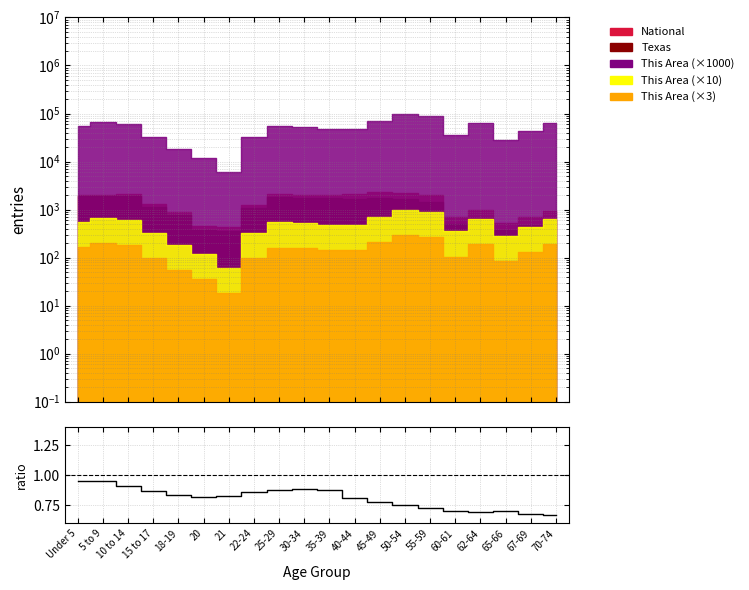

Read the value at 5 to 9.

0.9